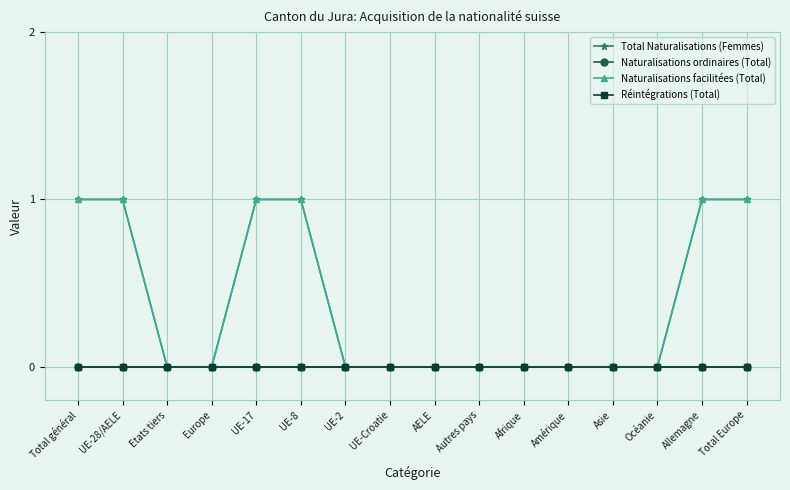

What is the label of the 2nd point from the right?

Allemagne